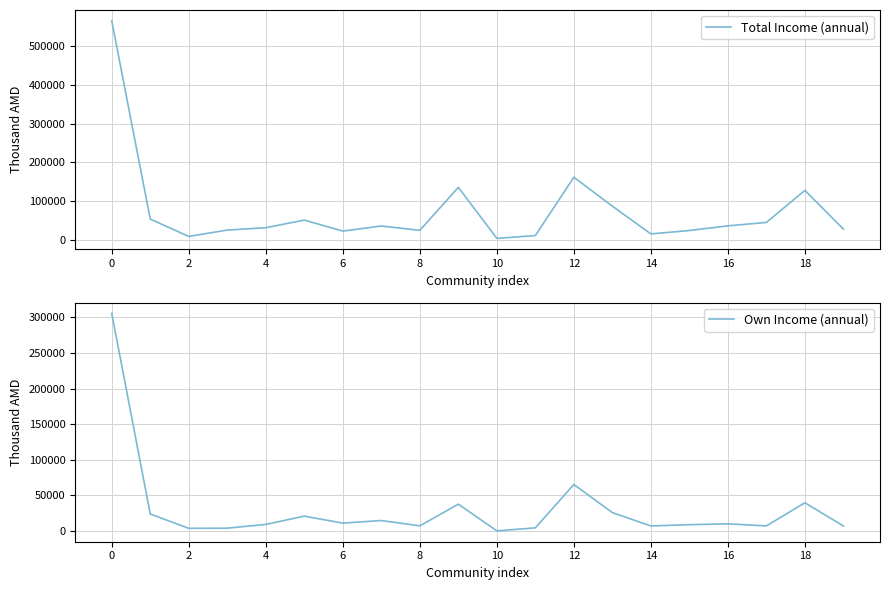

True or false: Total Income (annual) and Own Income (annual) cross at least once.

False